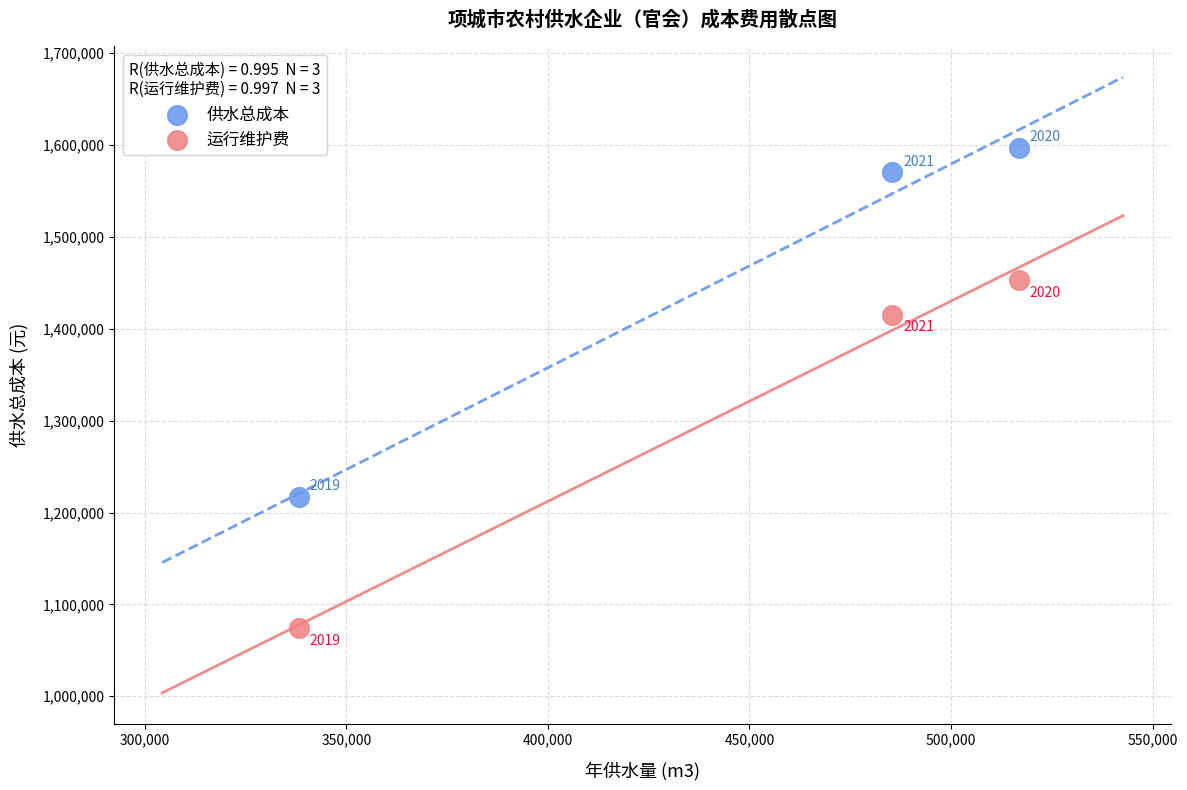

Across all data points, what is the range of X values (max minus min)?

178599.1